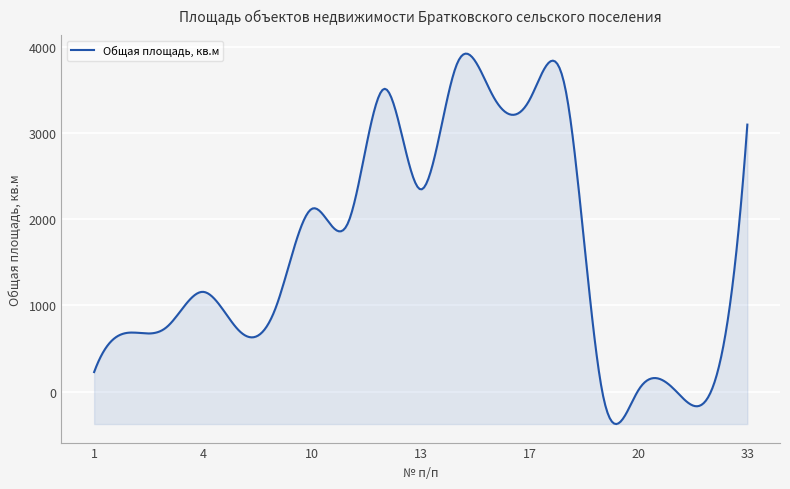

What is the smallest value displayed?

-376.1